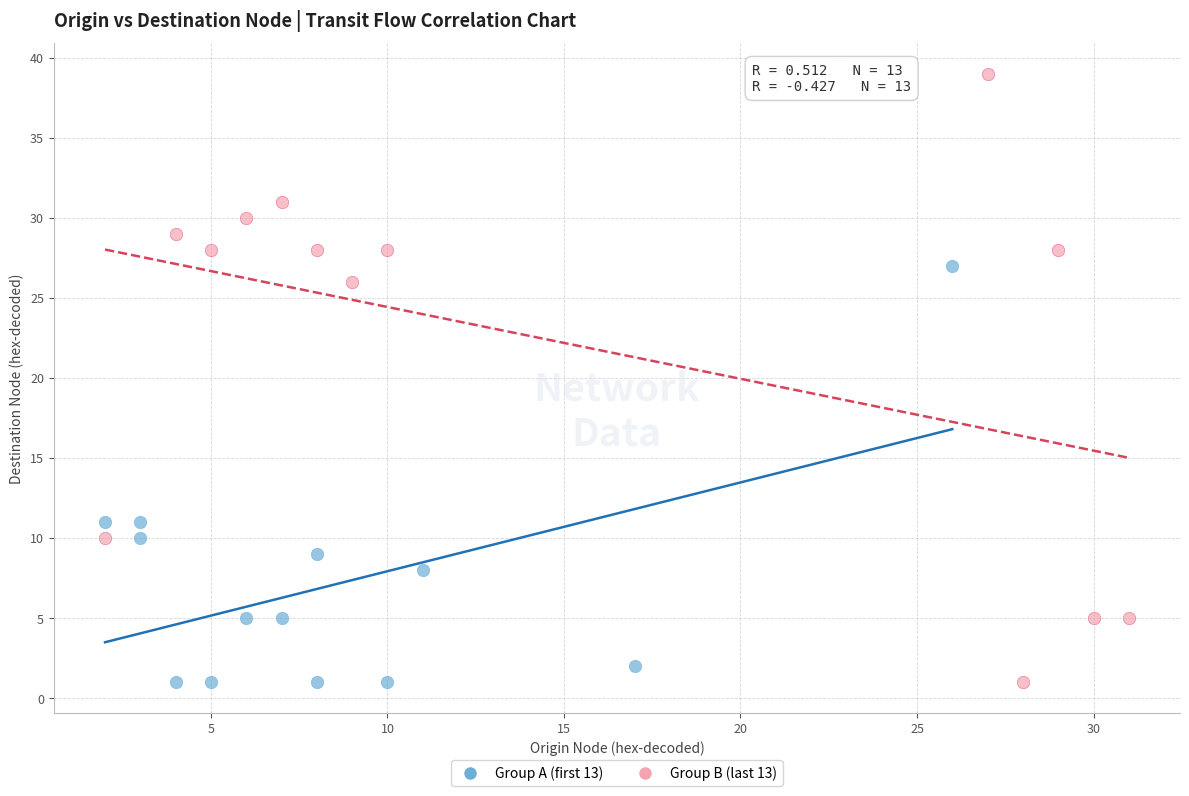

Which series has the widest spread of Y values?

Group B (last 13)